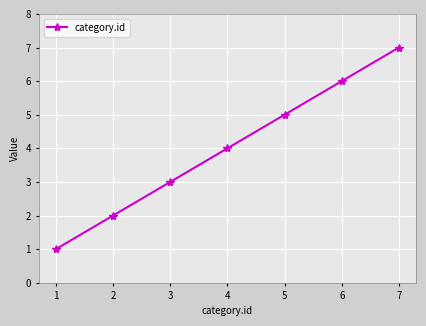

Where is the data nearest to the value 4?

4